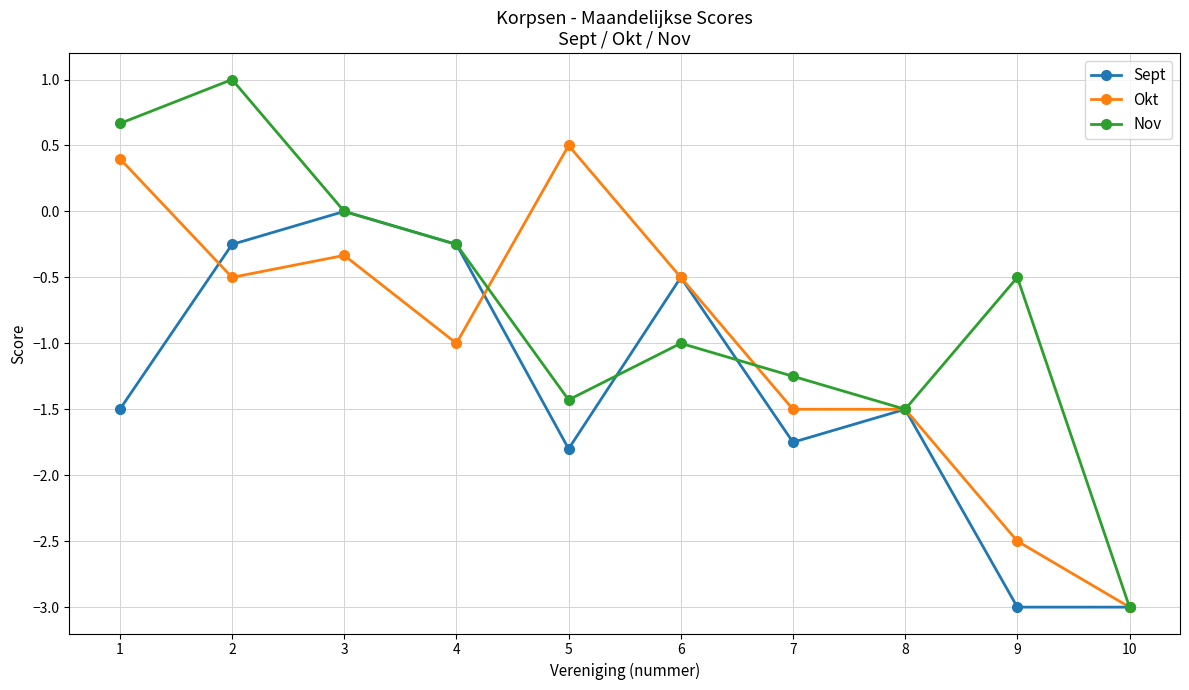

What is the minimum value shown in the chart?

-3.0